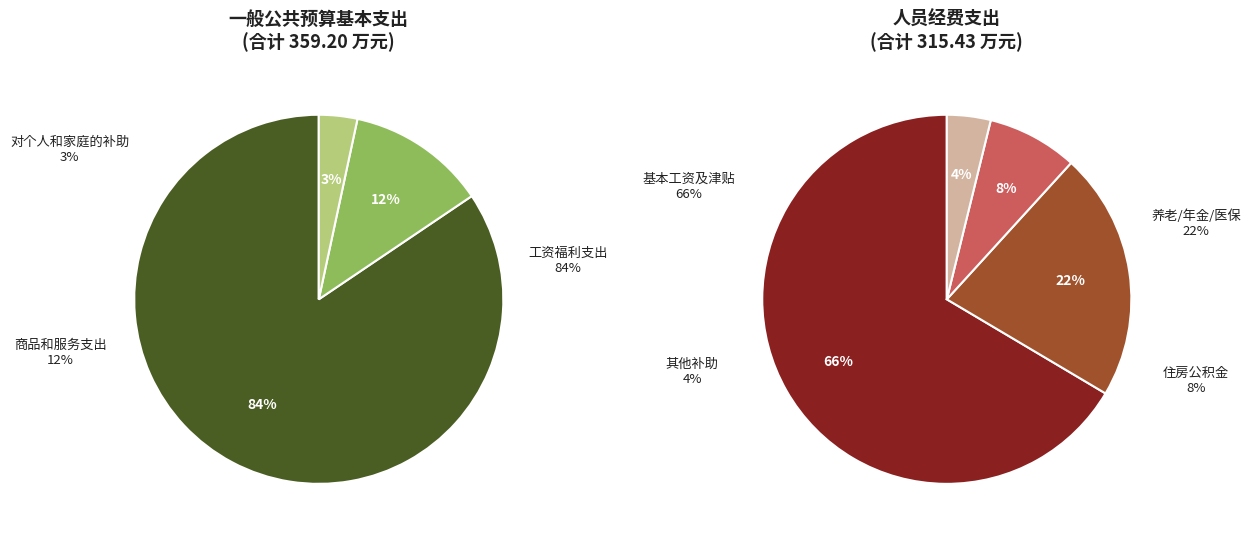

What percentage is the 商品和服务支出 slice, to the nearest percent?

12%